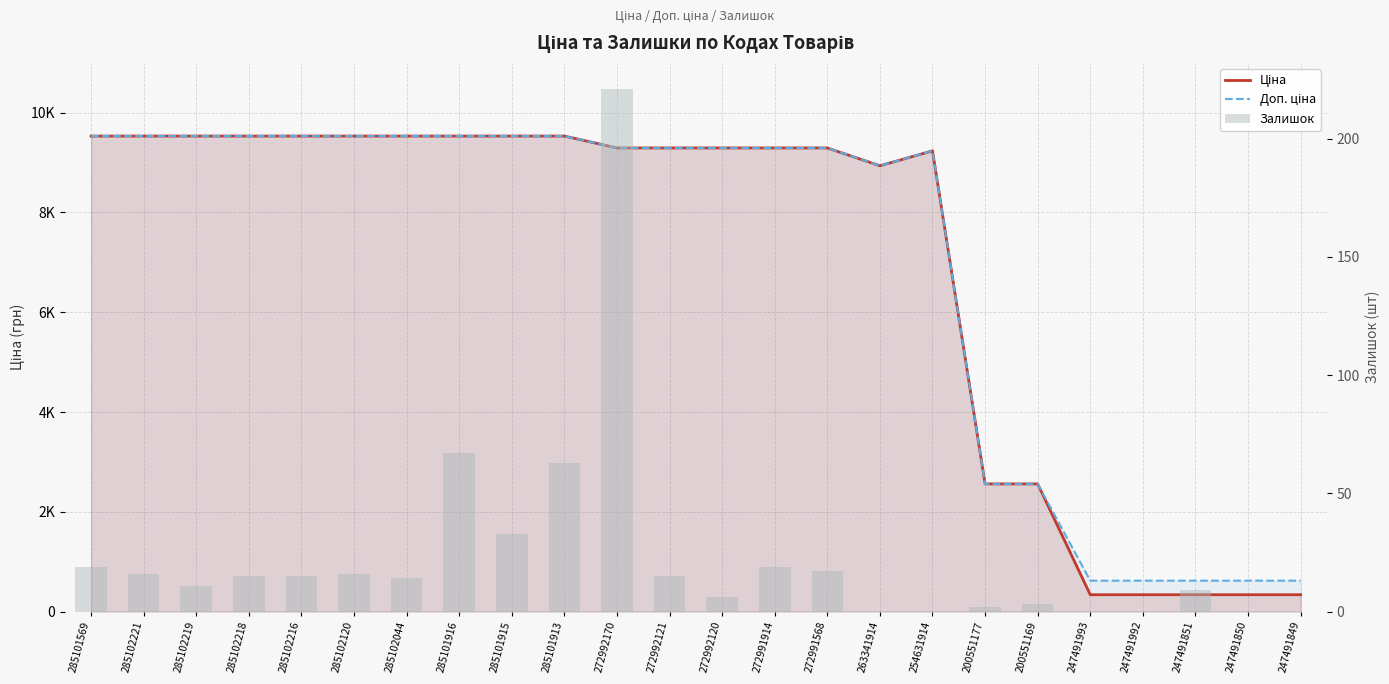

What is the difference between the second highest and minimum values in the Доп. ціна series?

8912.7